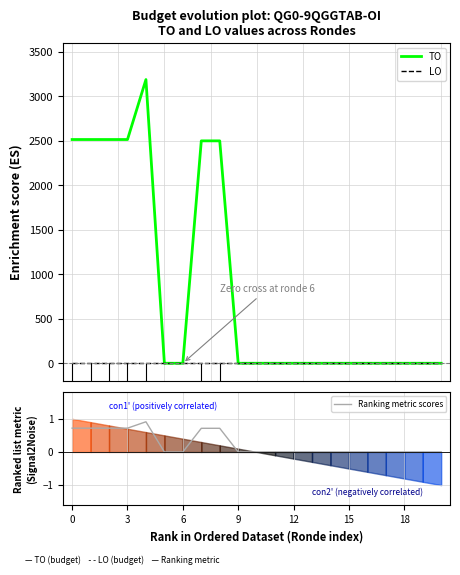

What is the average value of the TO series?

869